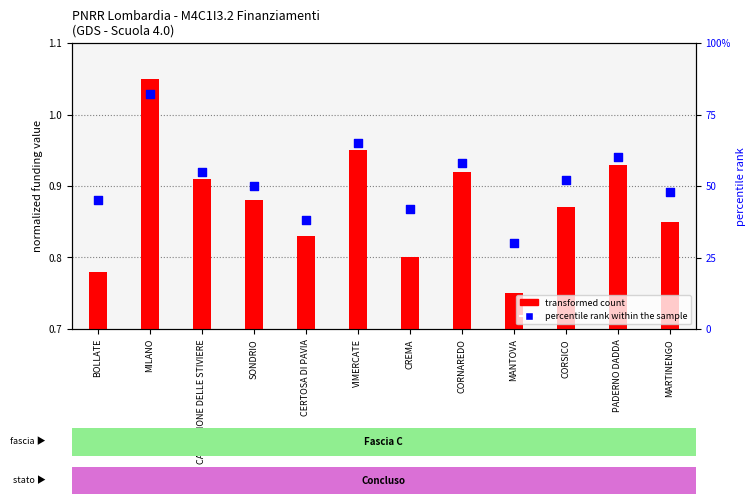

What is the total value across all series at BOLLATE?

45.1